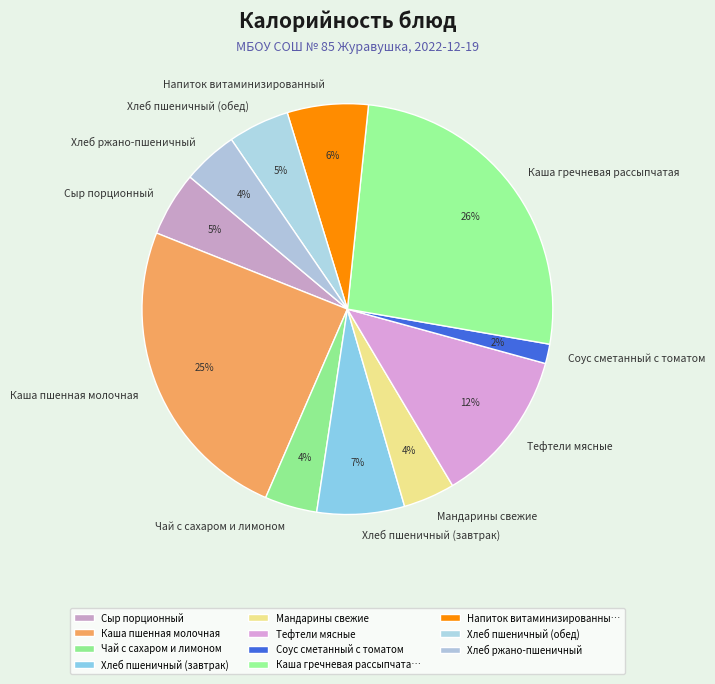

The Каша гречневая рассыпчатая slice represents 36% of the pie. True or false?

False